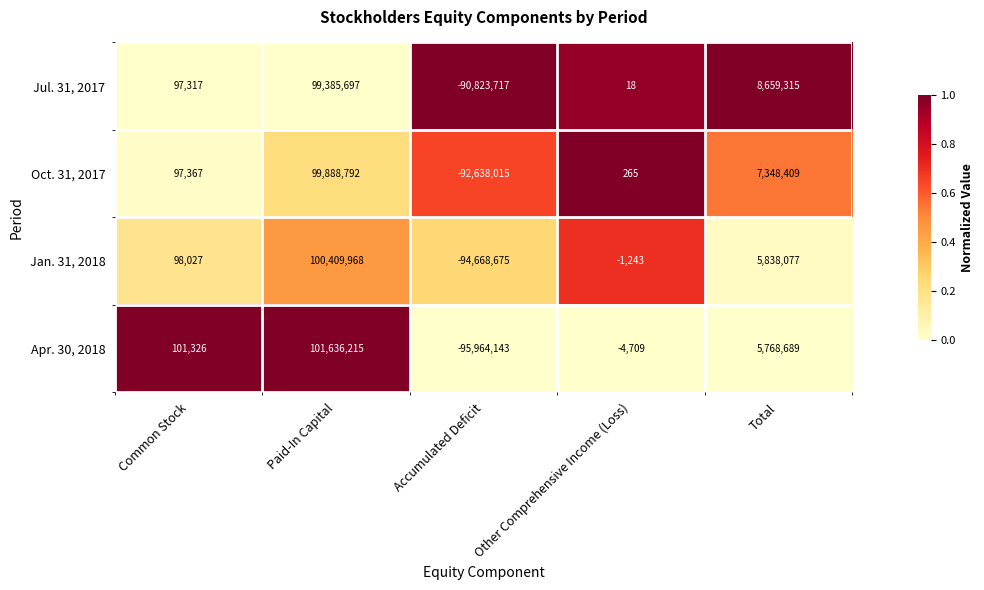

At which category does the chart reach its minimum across all series?

Accumulated Deficit